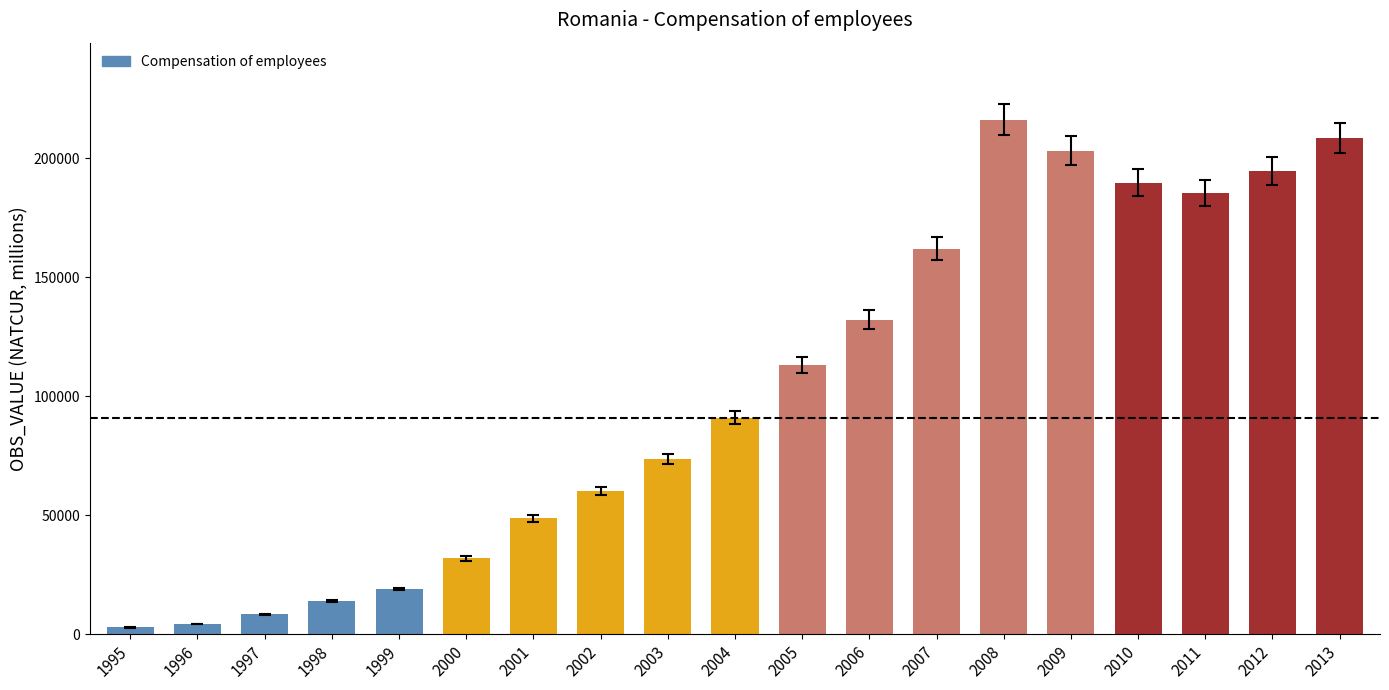

The chart shows a value of 2858.4 at 1995. True or false?

True